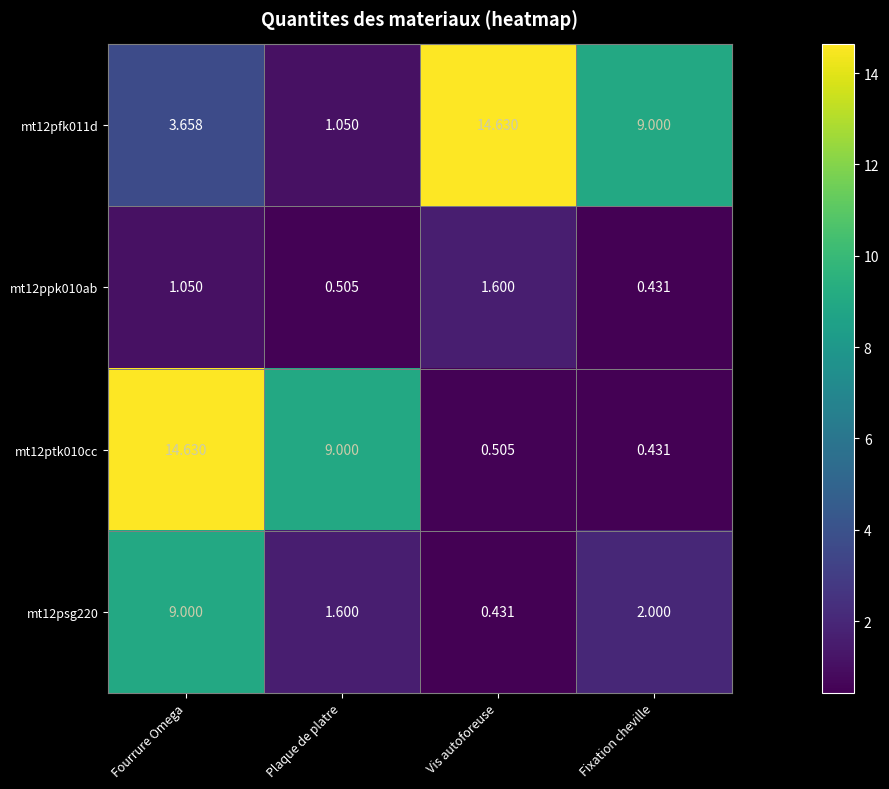

Rank the categories by mt12ppk010ab value from lowest to highest.

Fixation cheville, Plaque de platre, Fourrure Omega, Vis autoforeuse